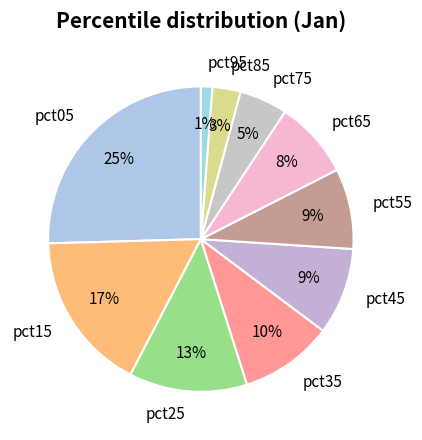

How many slices are in this pie chart?

10